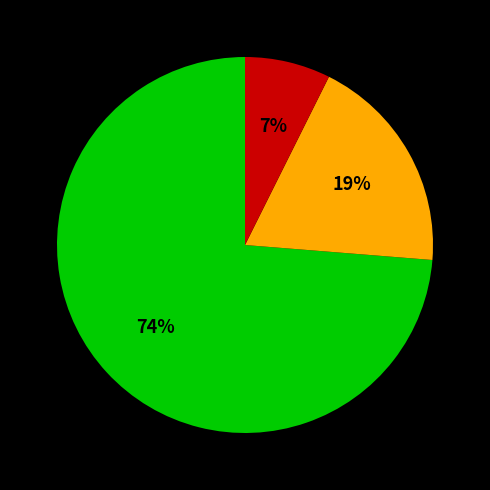

To the nearest percent, what is the average slice percentage?

33%